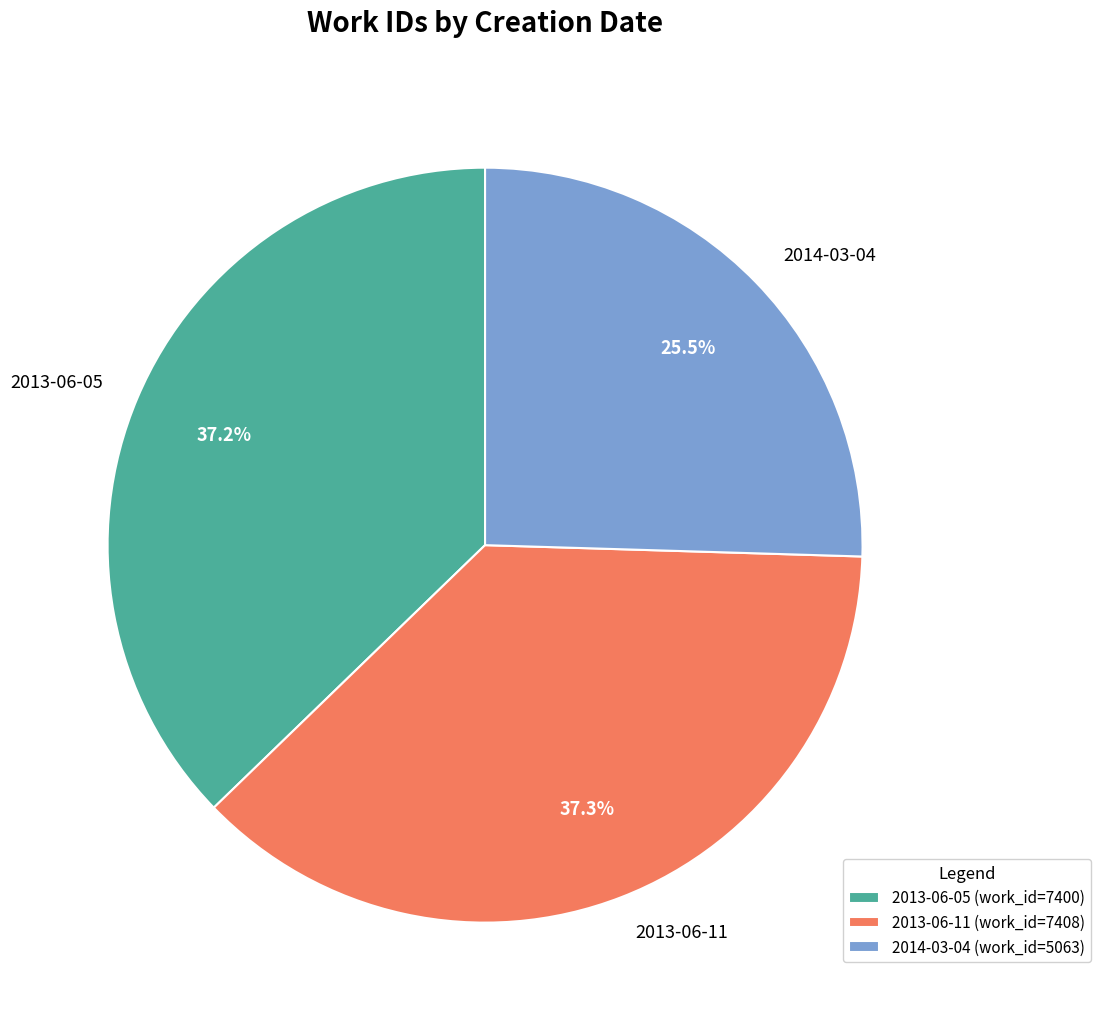

To the nearest percent, what is the average slice percentage?

33%